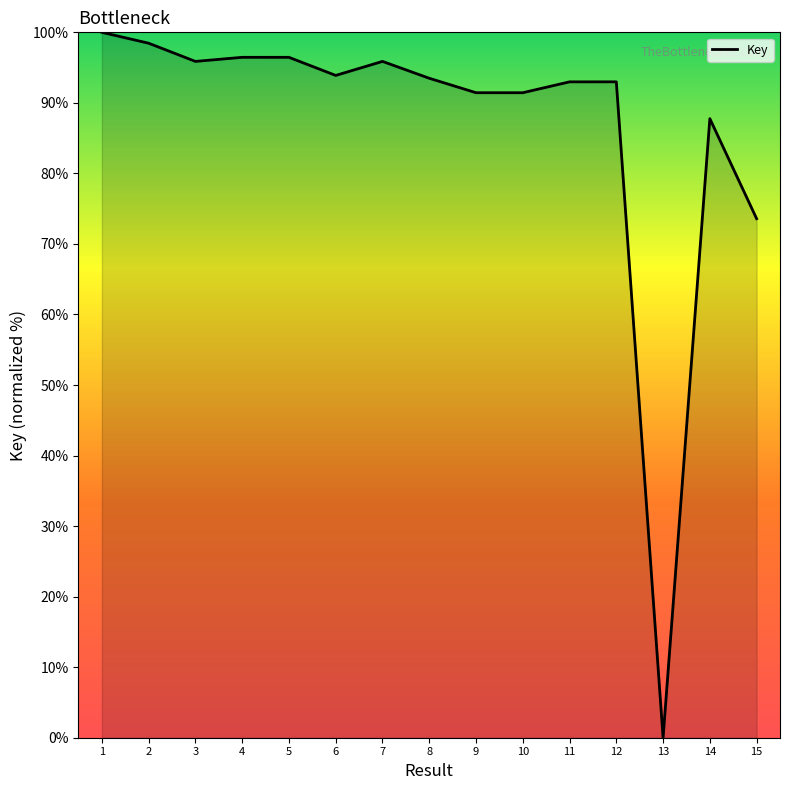

Reading right to left, list all the values displayed in this chart.

73.6	87.8	0.0	93.0	93.0	91.4	91.4	93.5	95.9	93.9	96.5	96.5	95.9	98.5	100.0